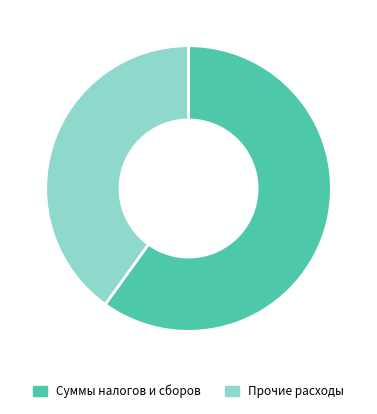

What is the largest slice in the pie chart?

Суммы налогов и сборов